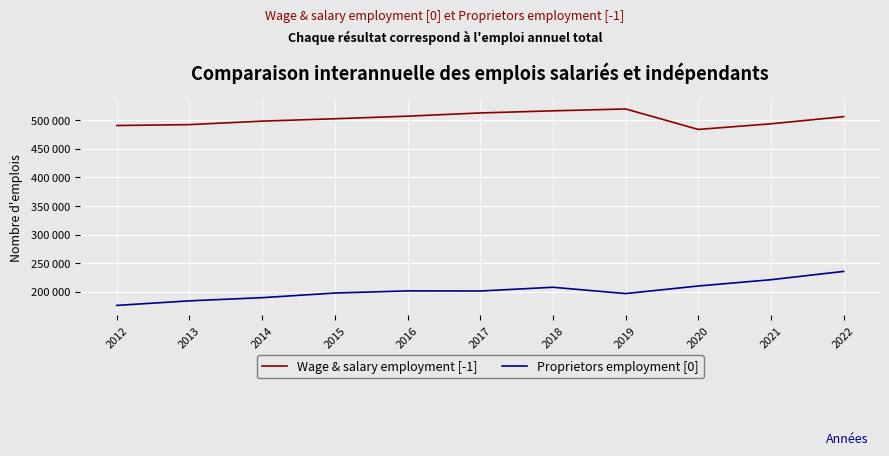

Reading left to right, extract all data points from this chart.

Wage & salary employment [-1]: 2012=491033	2013=492602	2014=498763	2015=502873	2016=507438	2017=513064	2018=516781	2019=520063	2020=484174	2021=494044	2022=506550
Proprietors employment [0]: 2012=175804	2013=183803	2014=189363	2015=197482	2016=201218	2017=201034	2018=207598	2019=196544	2020=209822	2021=220816	2022=235406